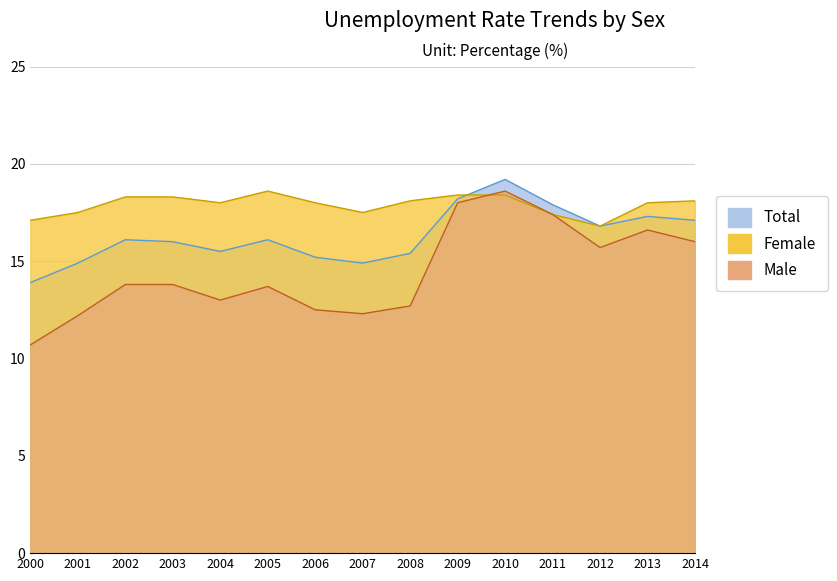

What is the sum of all Female values?

268.5